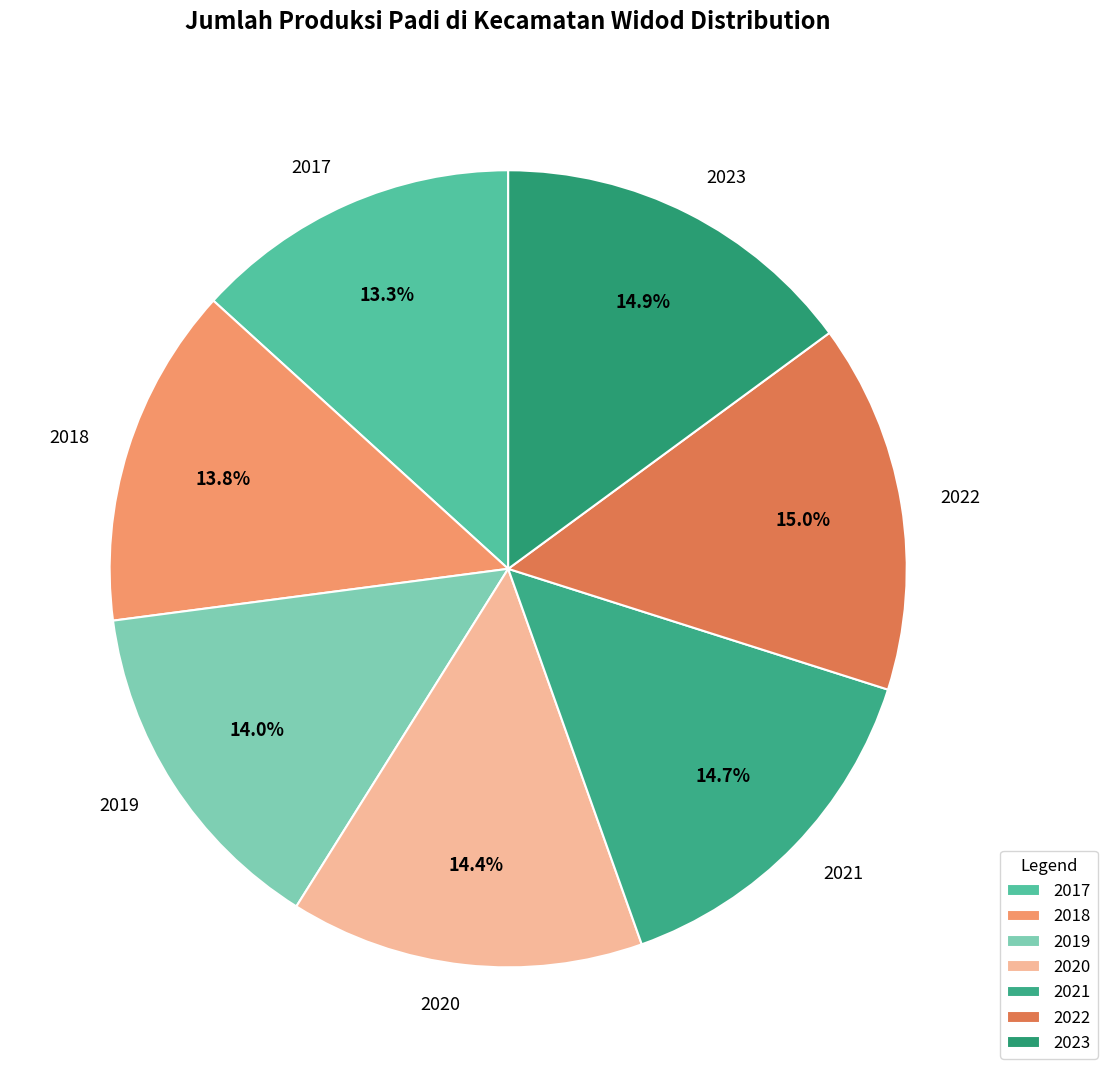

Does any single category account for the majority?

No